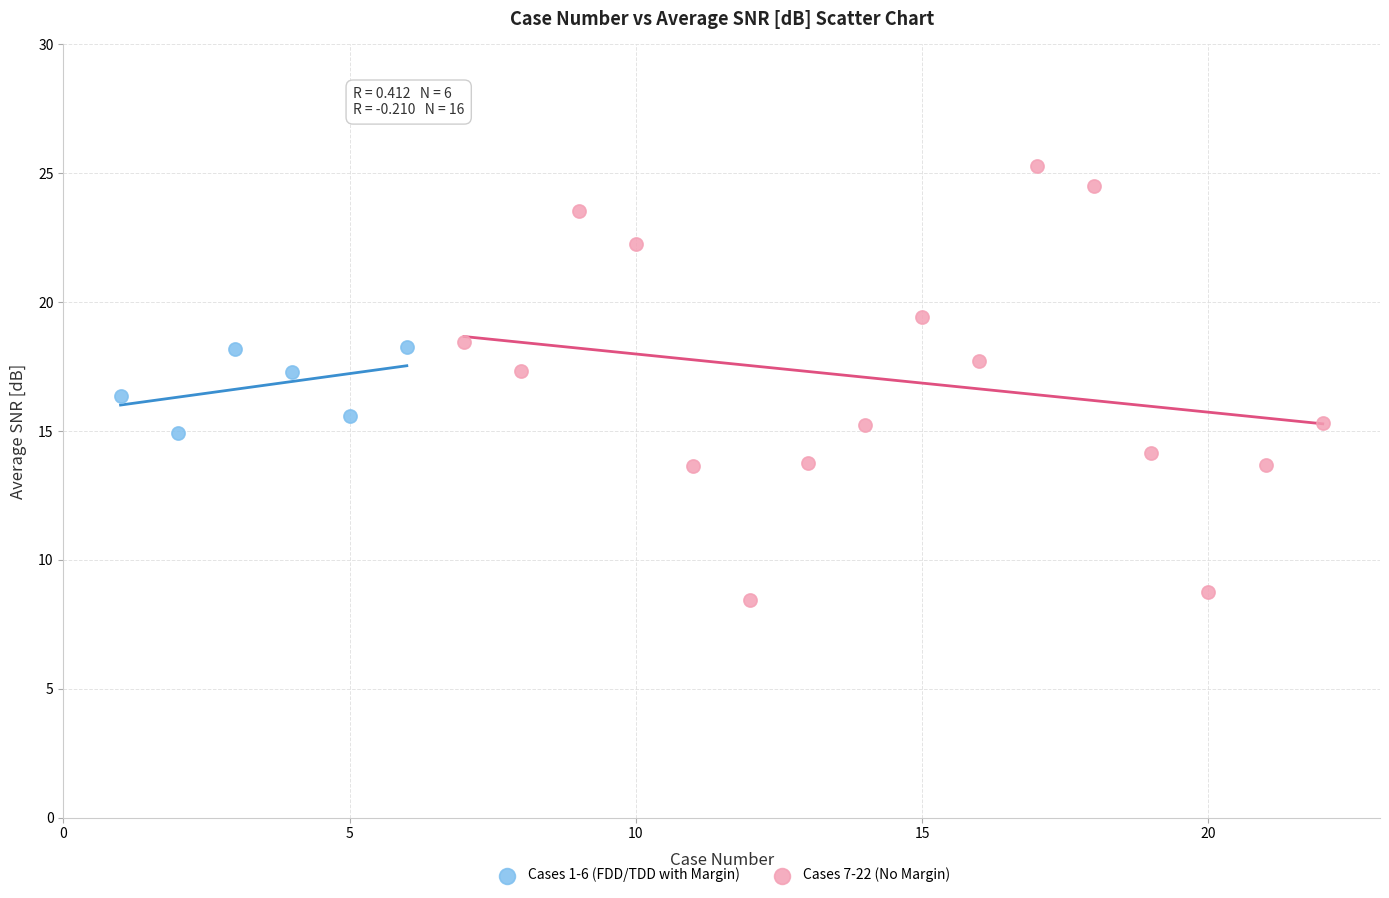

Which series reaches the maximum Y coordinate?

Cases 7-22 (No Margin)